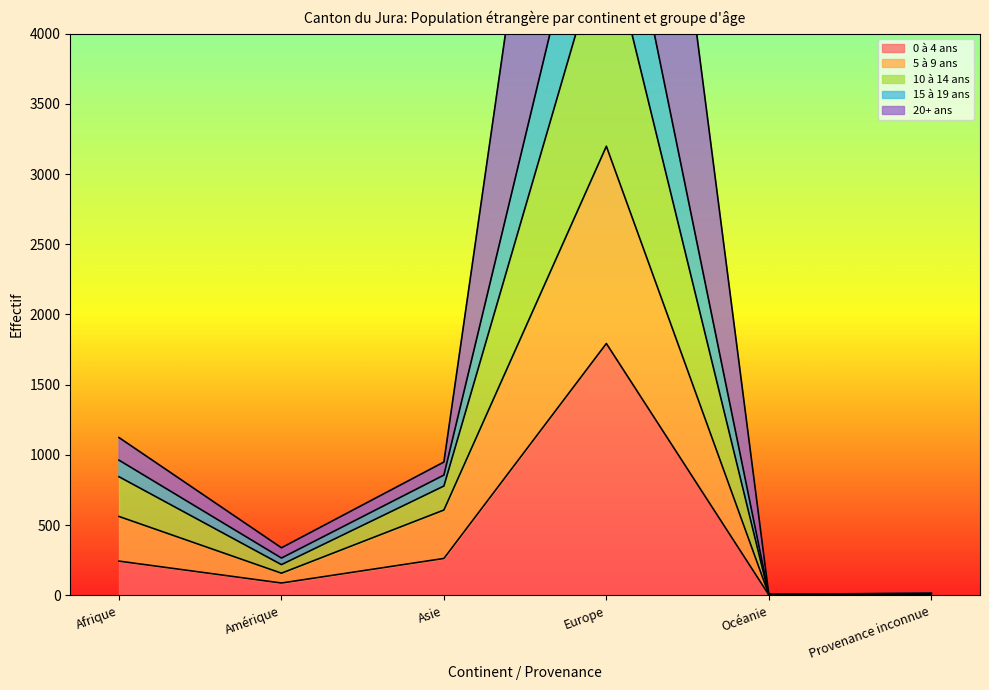

What is the maximum value shown in the chart?

9000